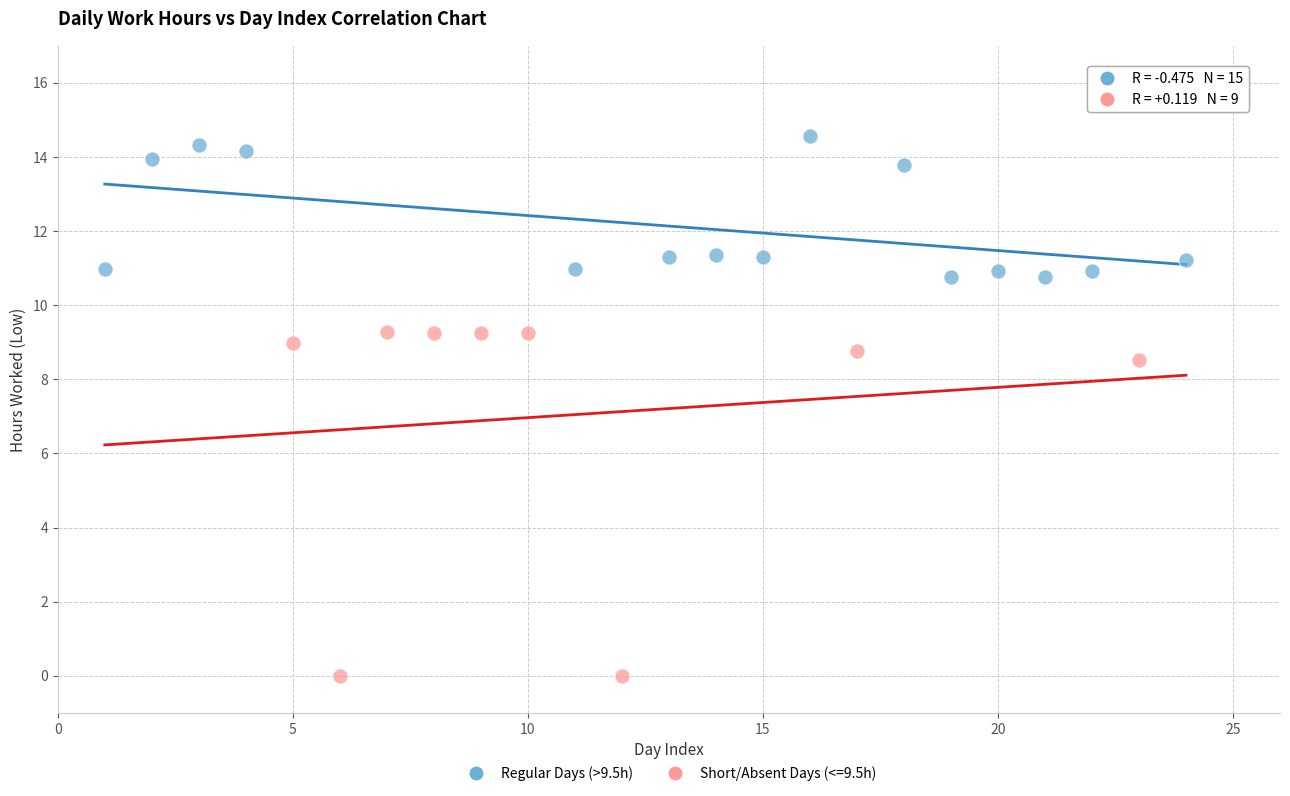

Which series reaches the maximum Y coordinate?

Regular Days (>9.5h)